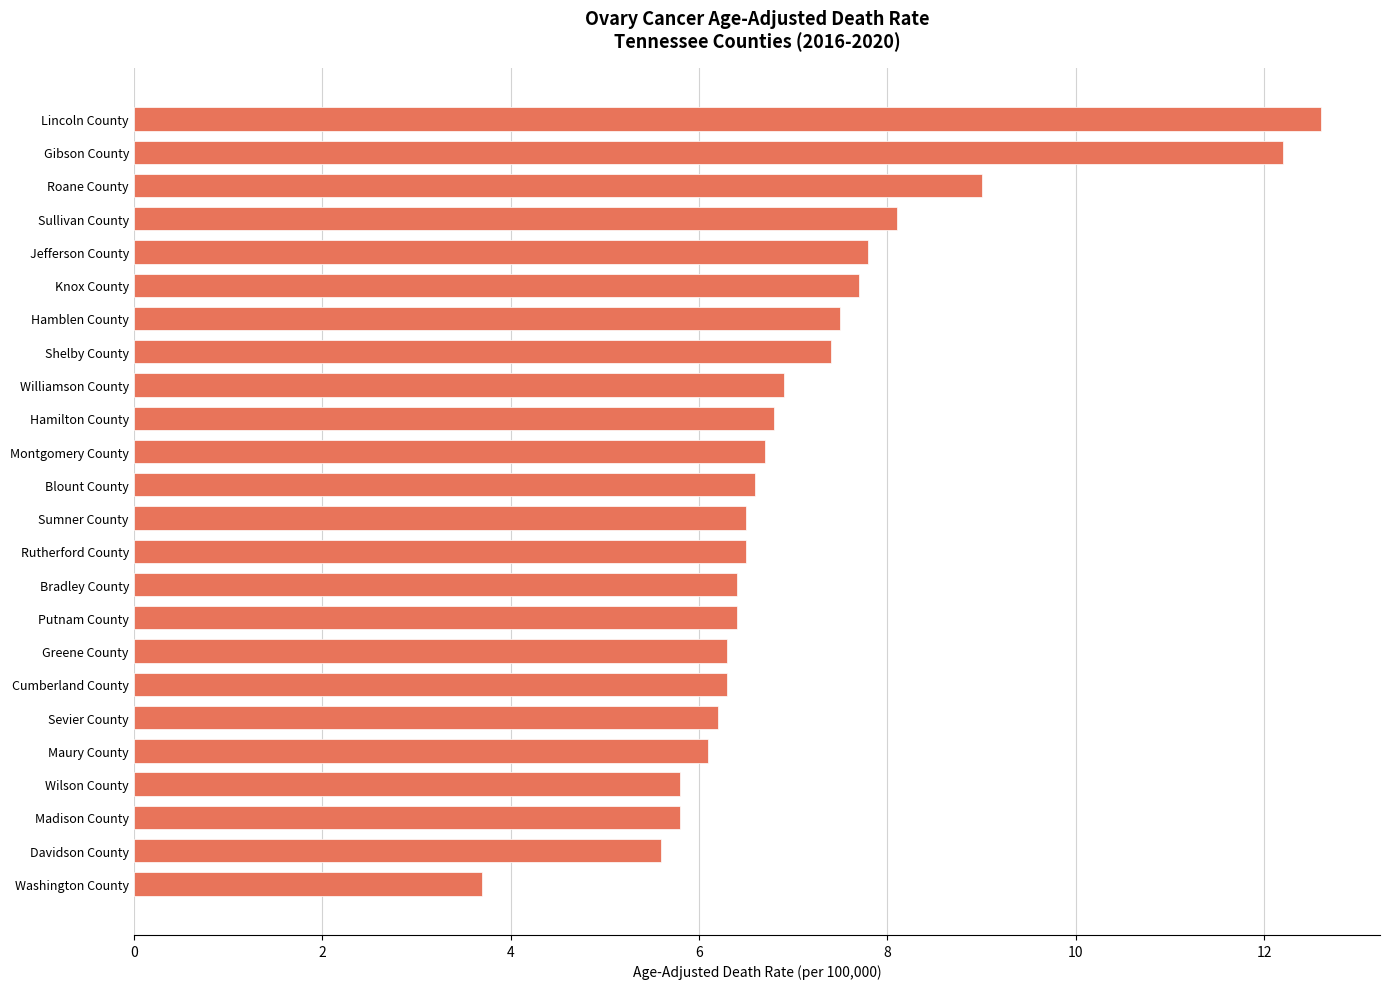

Is it true that the value at Greene County is 6.3?

True